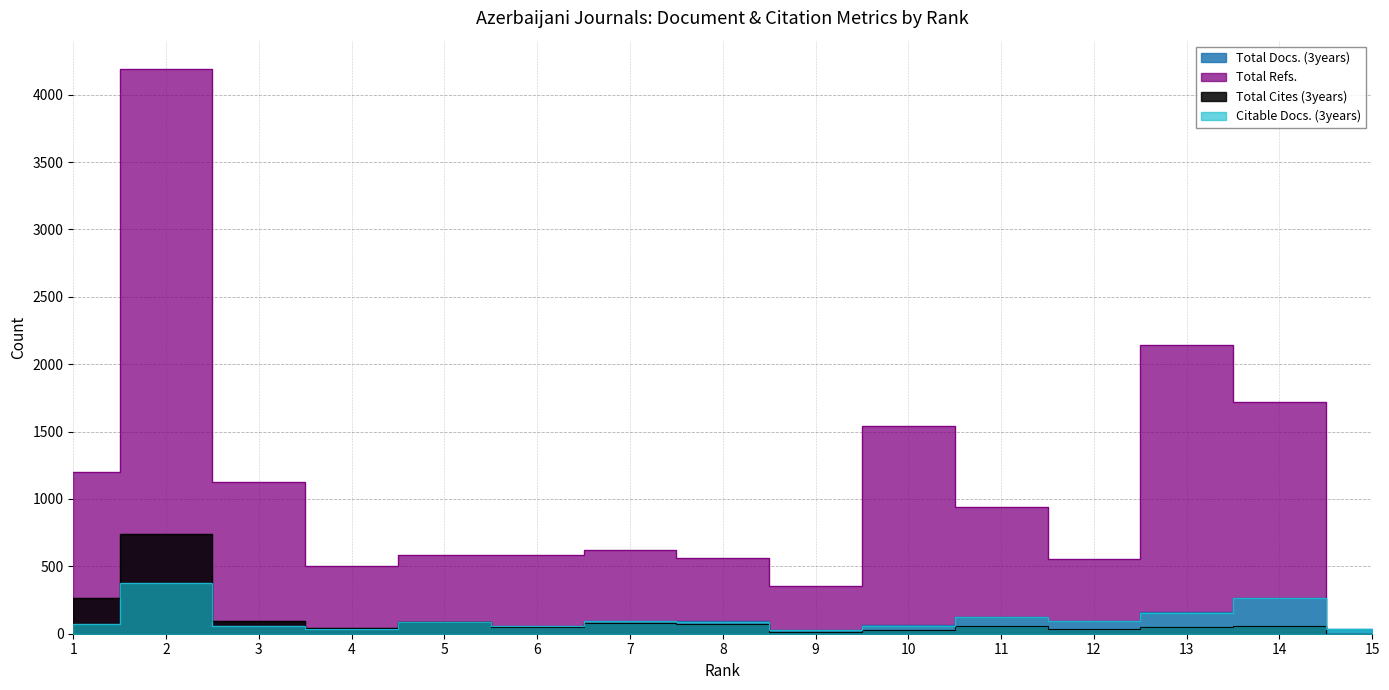

What is the value of the Total Refs. point at the 6th from the left?

582